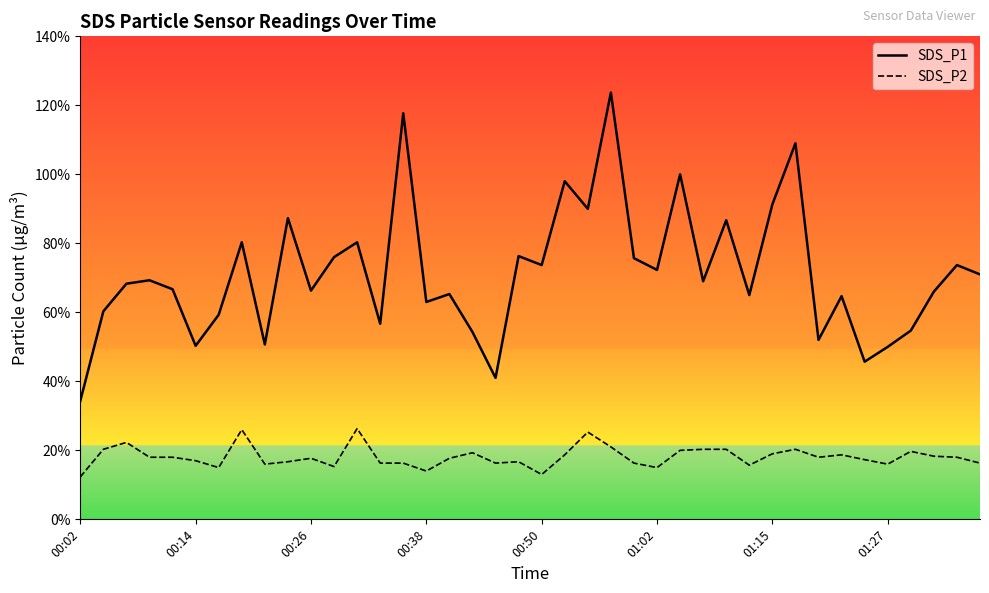

What are all the series names shown in the legend?

SDS_P1, SDS_P2